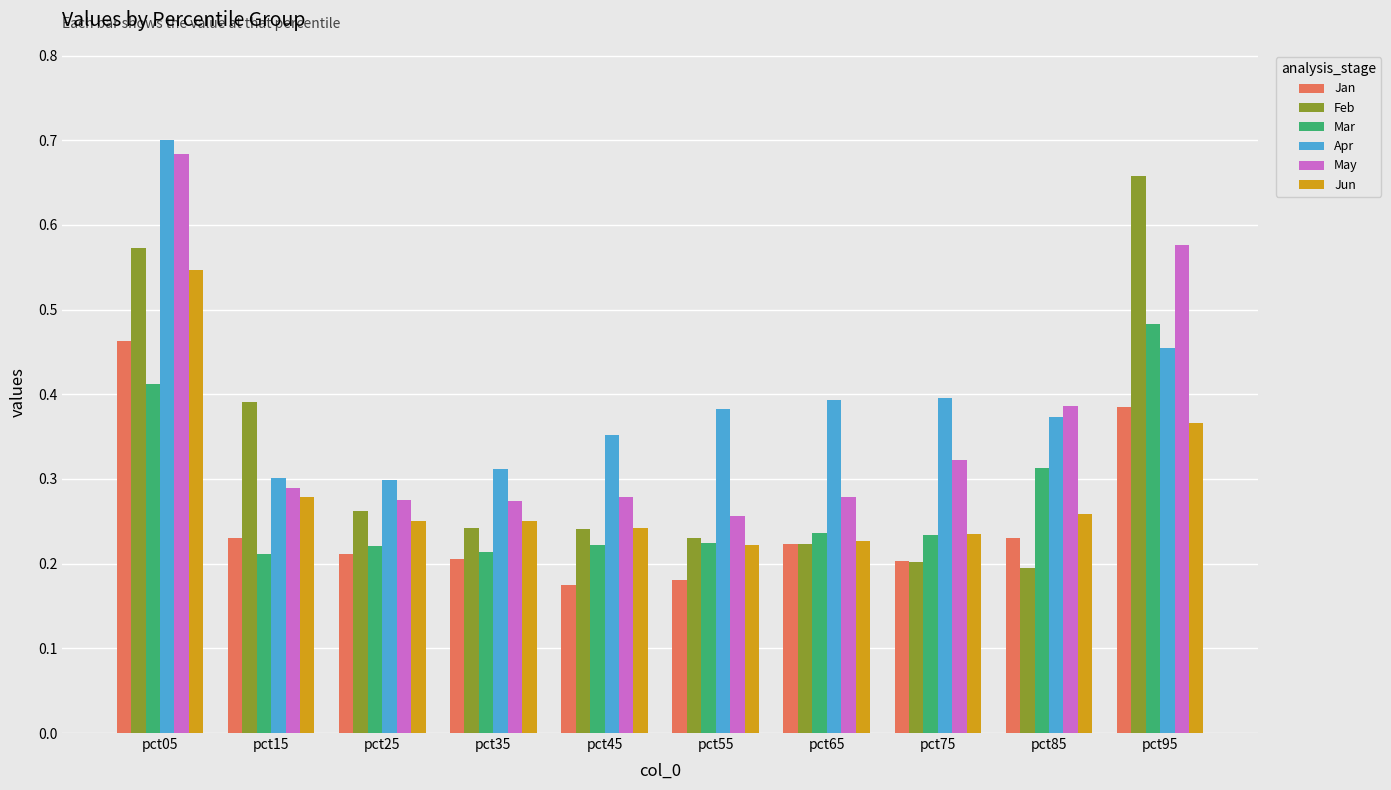

Between pct75 and pct95, which series saw the biggest shift?

Feb